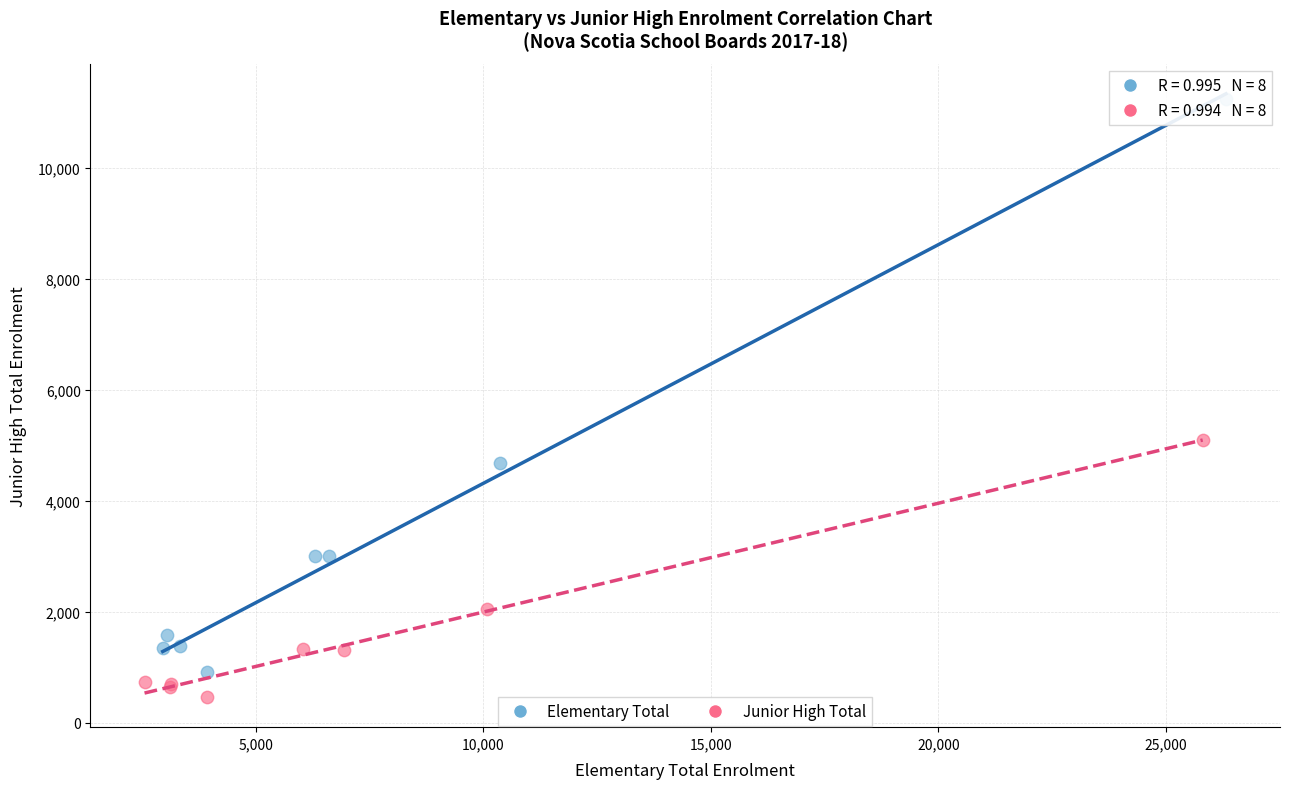

Which series contains the highest Y value?

Elementary Total